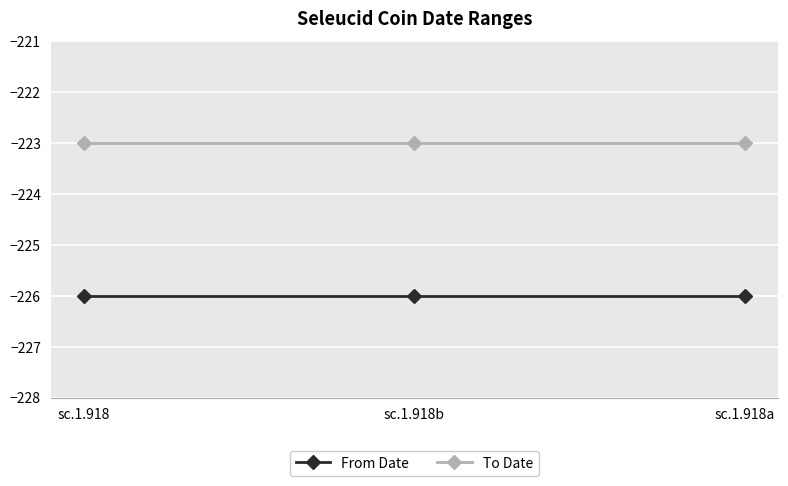

What is the sum of the To Date values at sc.1.918a and sc.1.918b?

-446